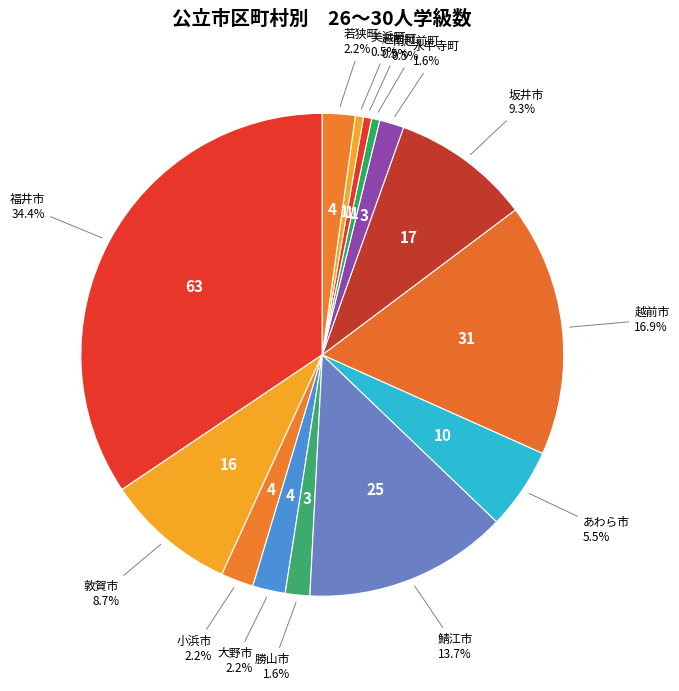

Count the number of slices in the pie.

14